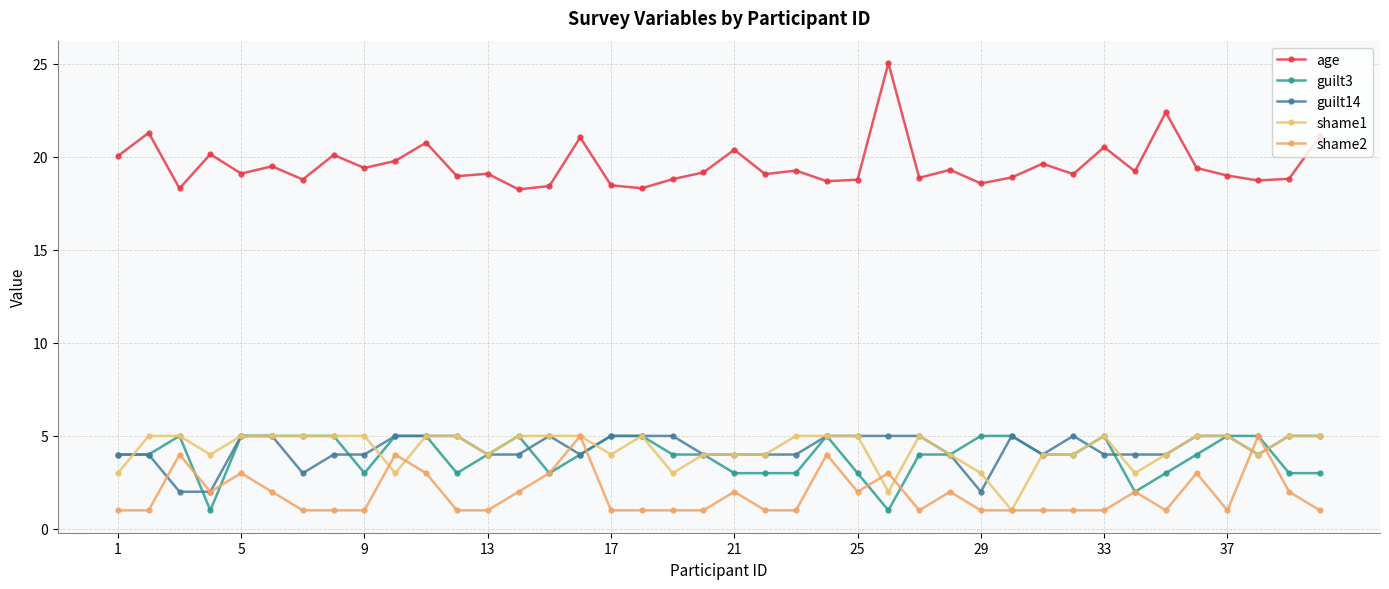

What is the difference between the second highest and minimum values in the guilt3 series?

4.0